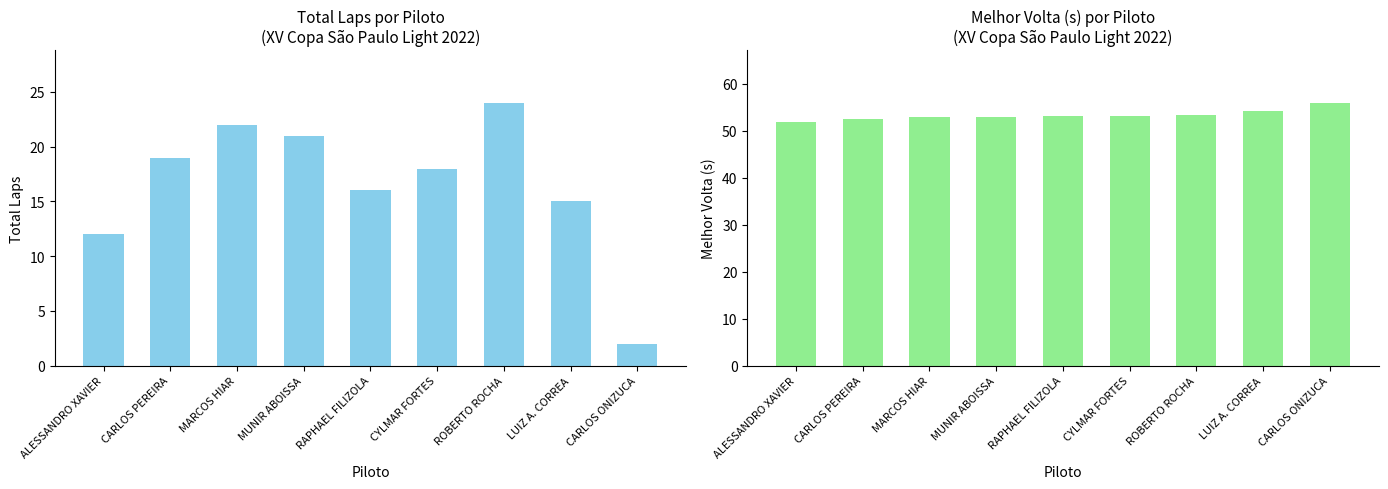

The value of Best Lap time at LUIZ A. CORREA is 54.2. True or false?

True